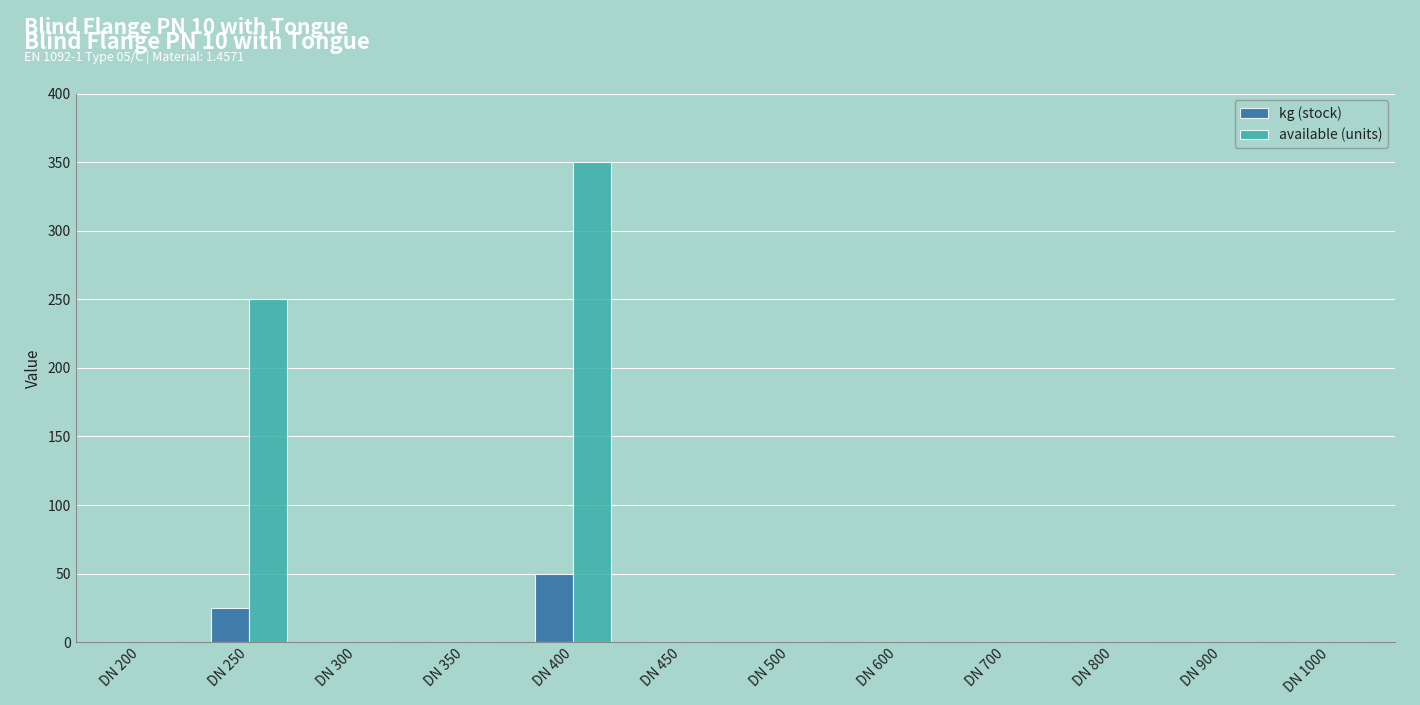

What value does the kg (stock) series have at DN 400?

50